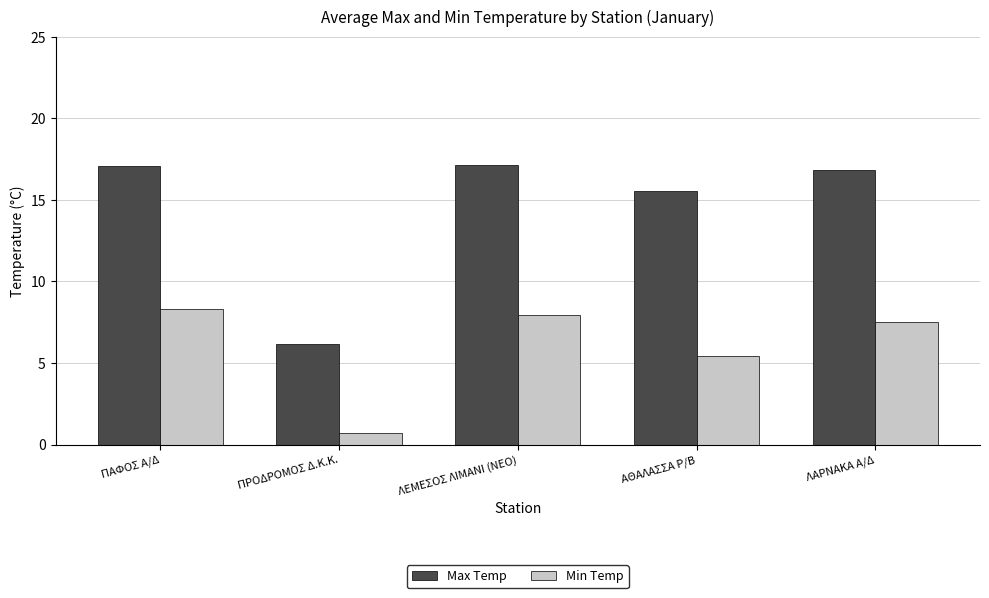

Which series has the widest spread of values?

Max Temp